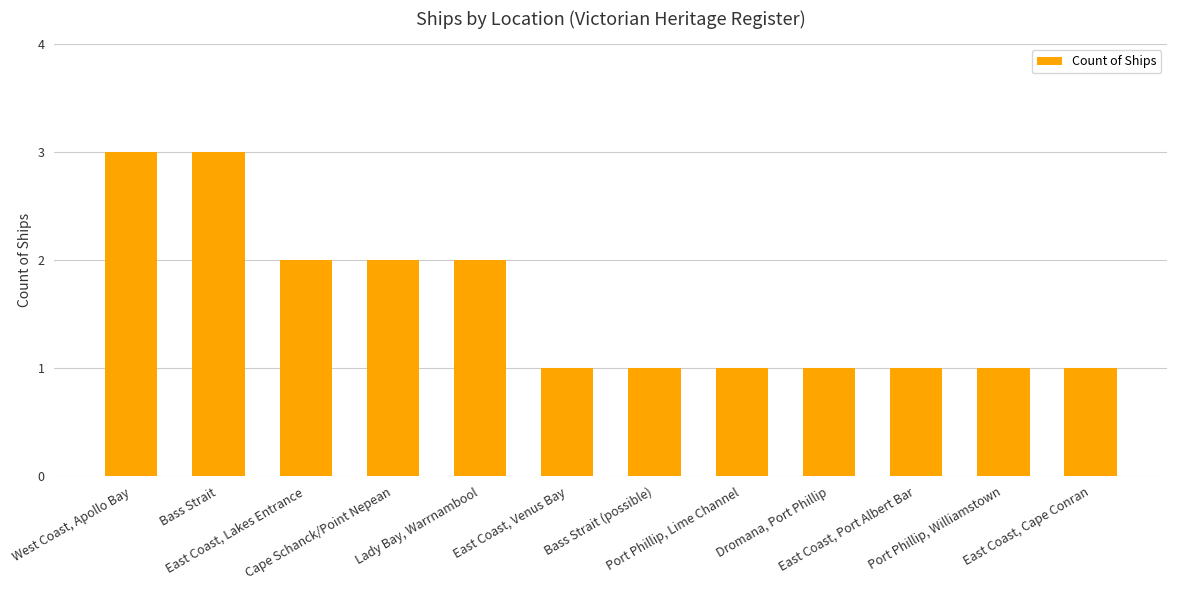

What is the greatest value displayed?

3